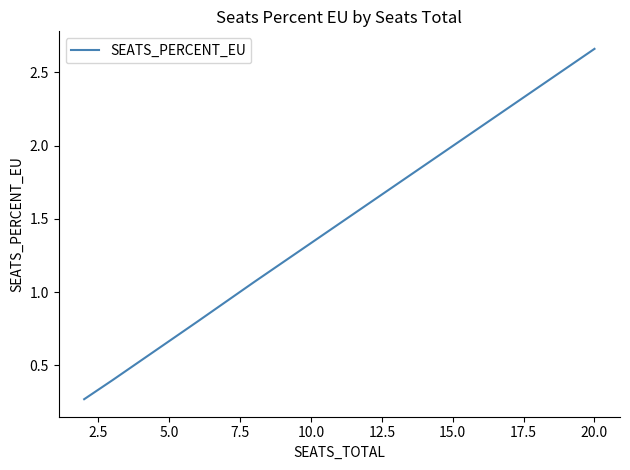

The value at 20.0 is 1.2. True or false?

False